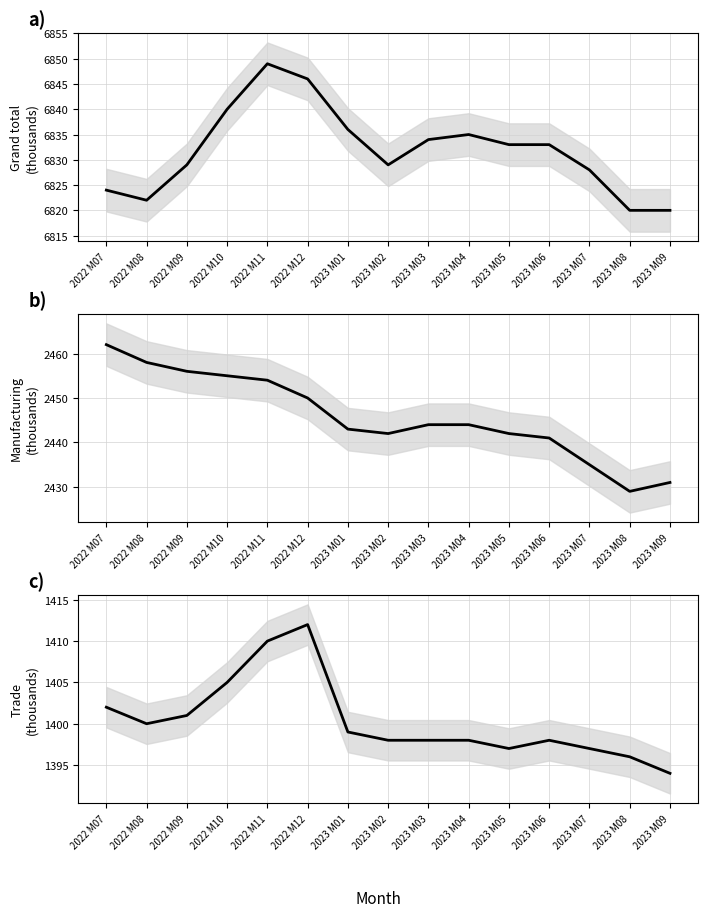

What is the difference between the second highest and minimum values in the Grand total (thousands) series?

26